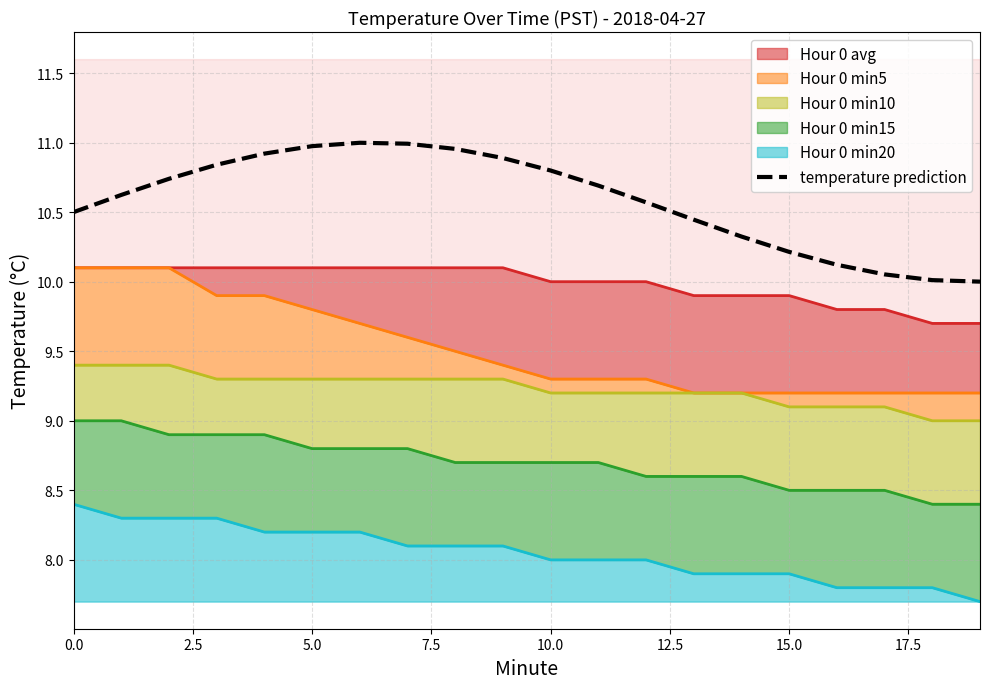

Is it true that the value at 18 is 10.0?

True